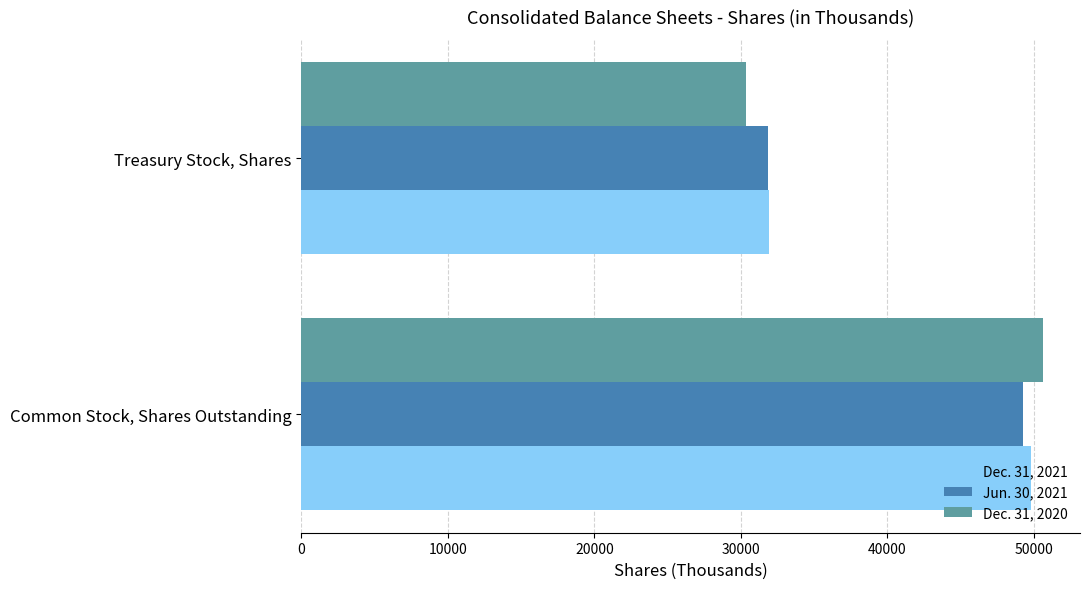

What is the sum of all Dec. 31, 2021 values?

81705